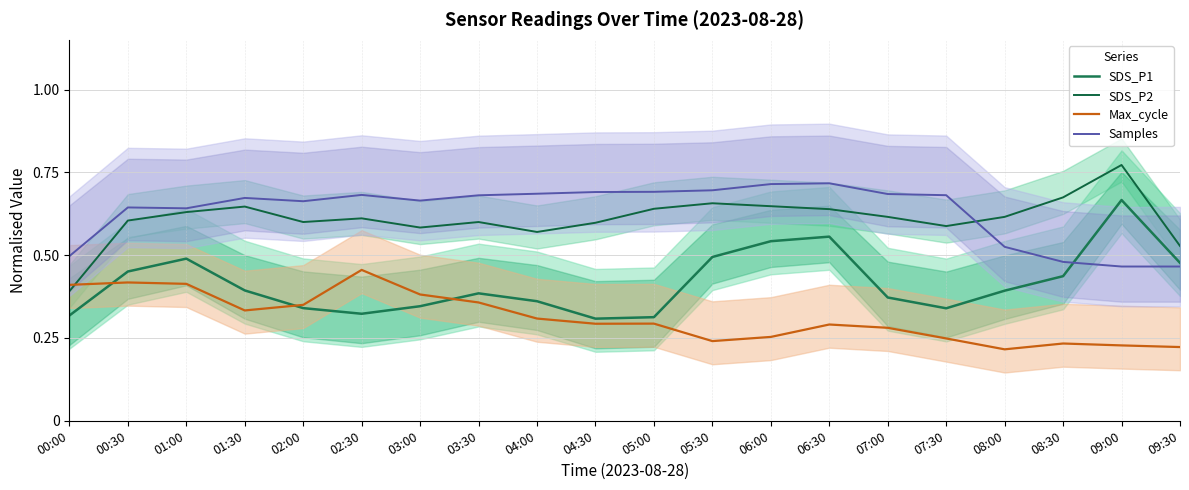

What is the label of the 1st point from the right?

09:30